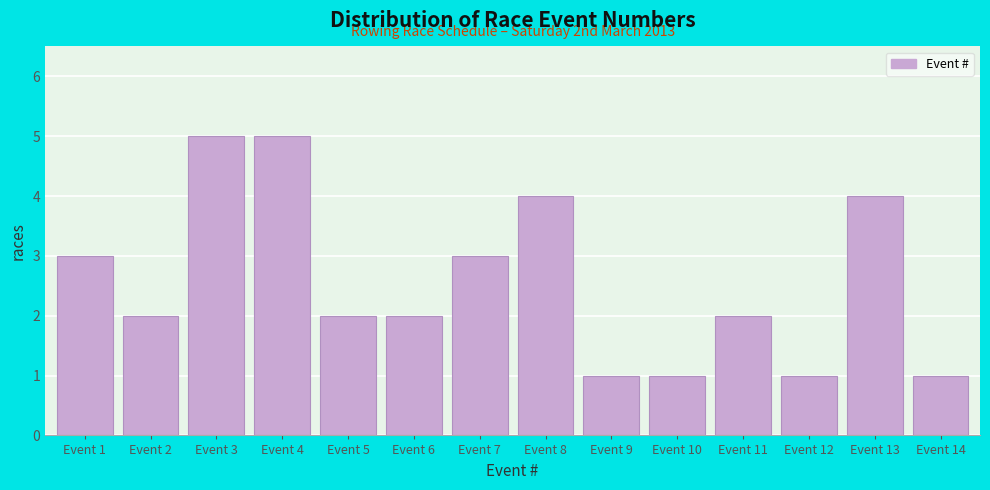

Reading left to right, list all the values displayed in this chart.

3	2	5	5	2	2	3	4	1	1	2	1	4	1